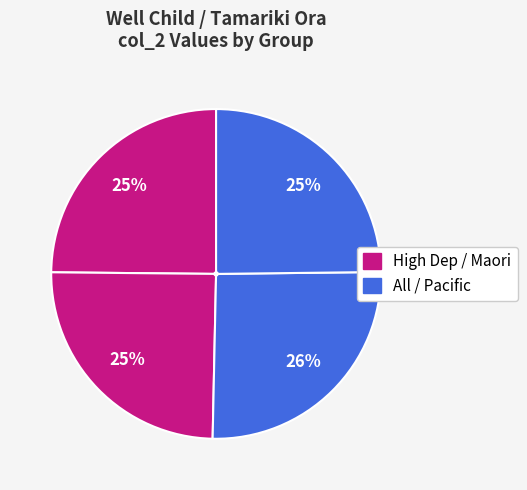

How many slices are in this pie chart?

4